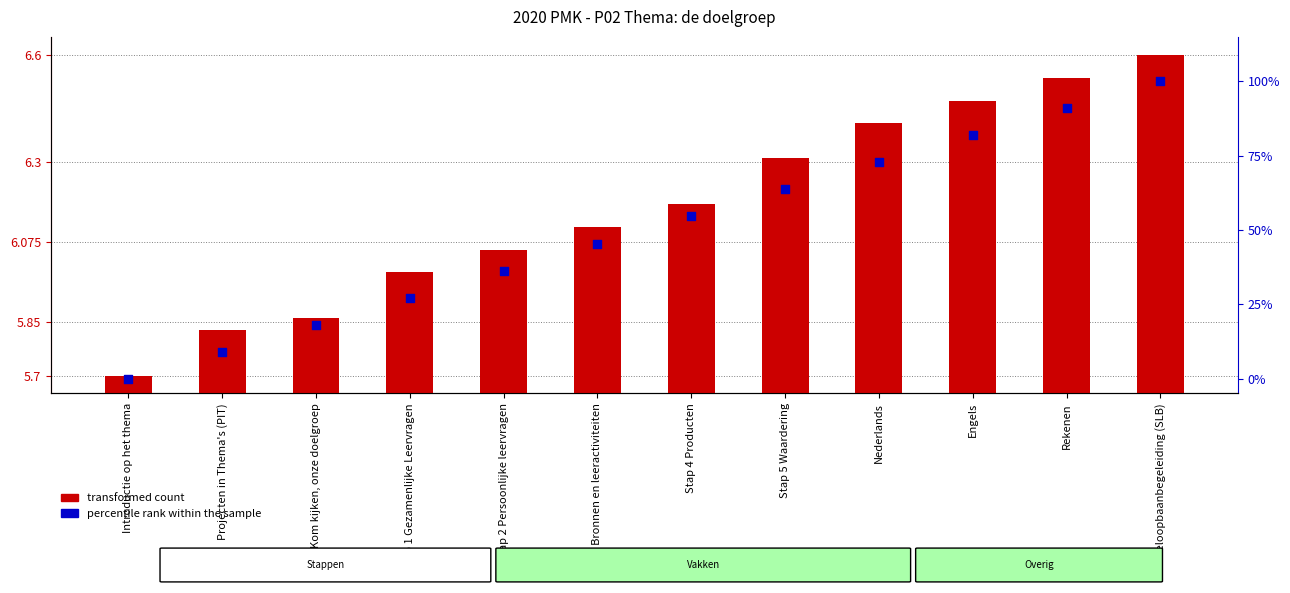

At how many categories does at least one series exceed 76?

3